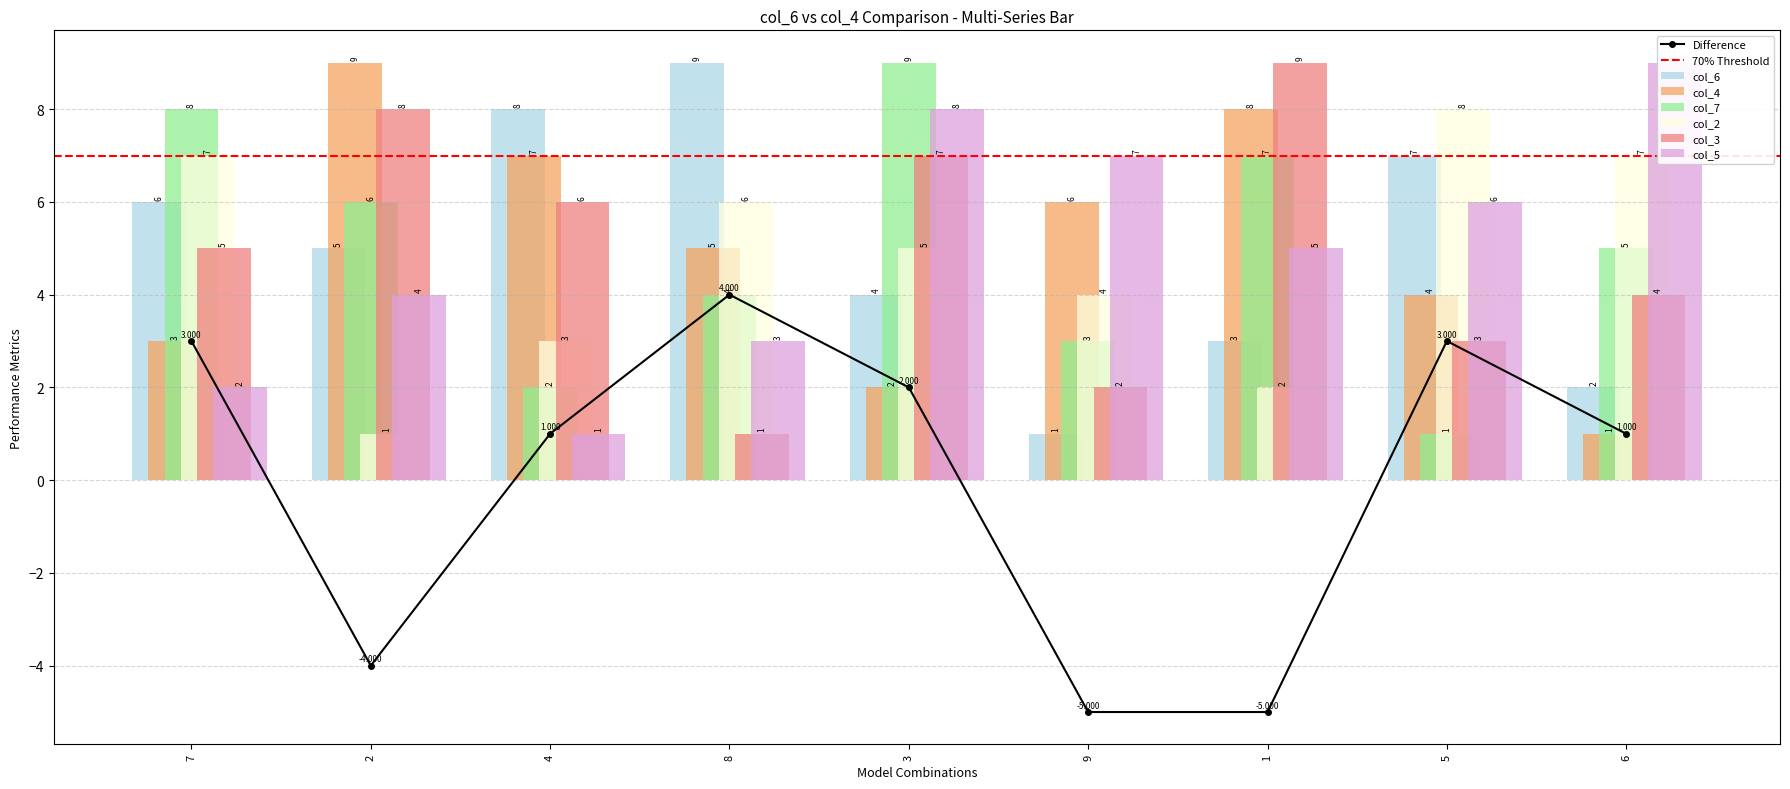

At which category is the sum across all series the highest?

3